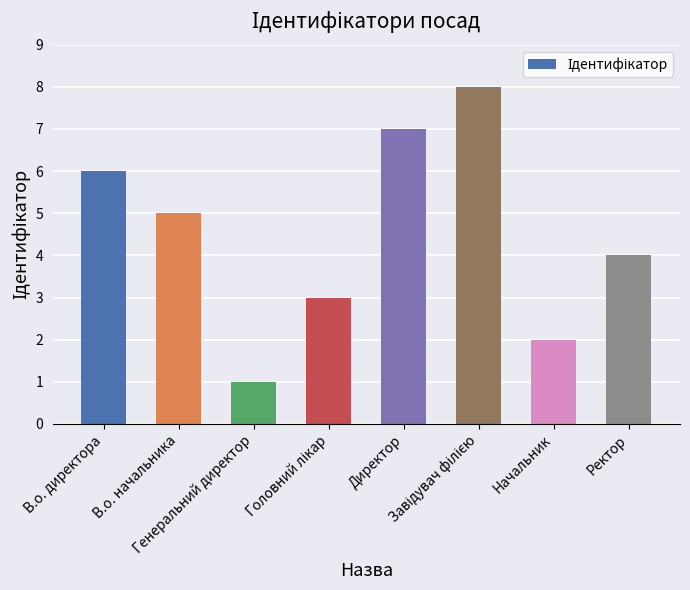

What is the maximum value shown in the chart?

8